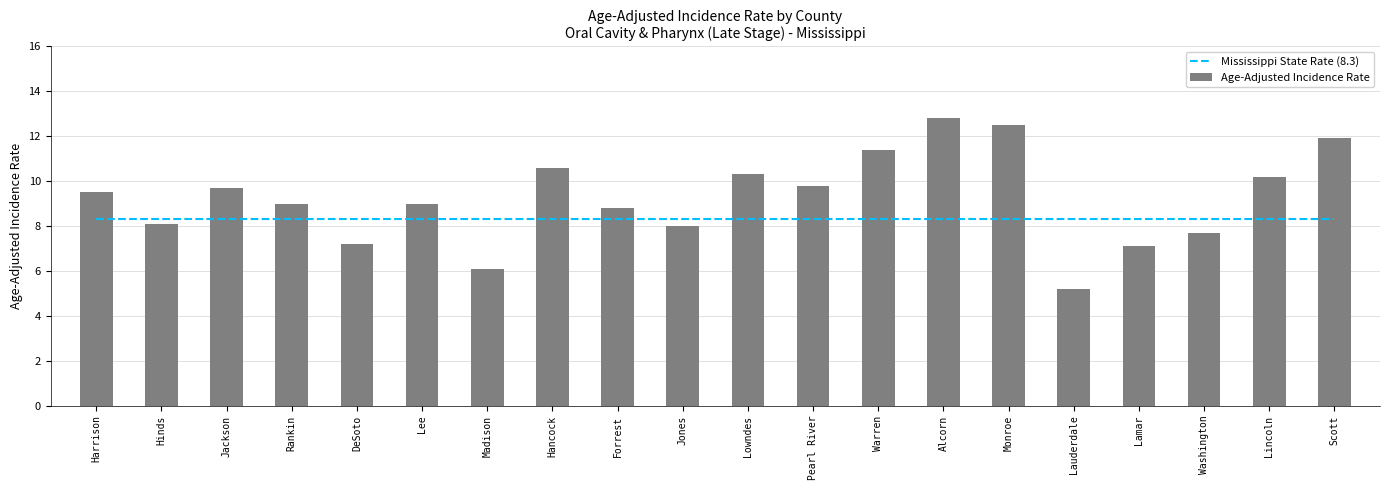

List the labels in order of Age-Adjusted Incidence Rate value, smallest first.

Lauderdale, Madison, Lamar, DeSoto, Washington, Jones, Hinds, Forrest, Rankin, Lee, Harrison, Jackson, Pearl River, Lincoln, Lowndes, Hancock, Warren, Scott, Monroe, Alcorn